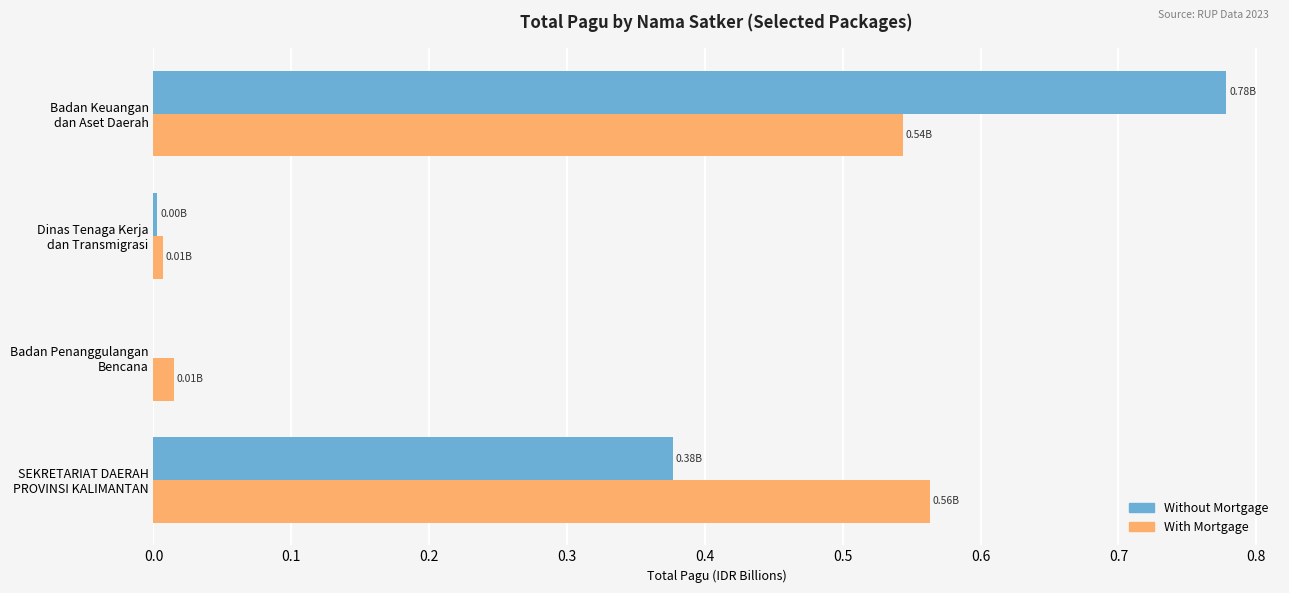

Count the number of categories in the chart.

4